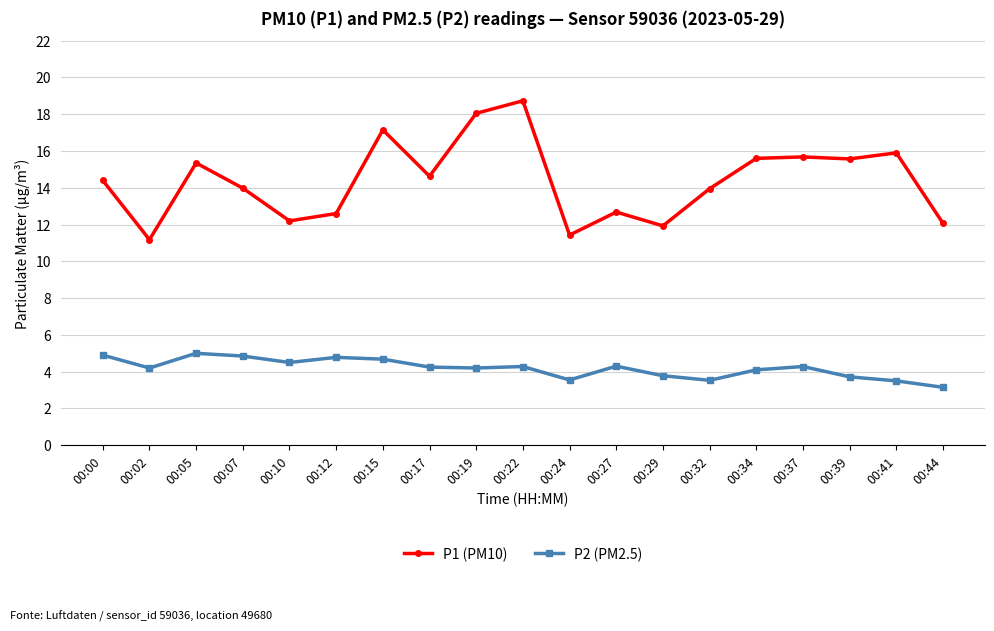

At how many categories does at least one series exceed 3?

19